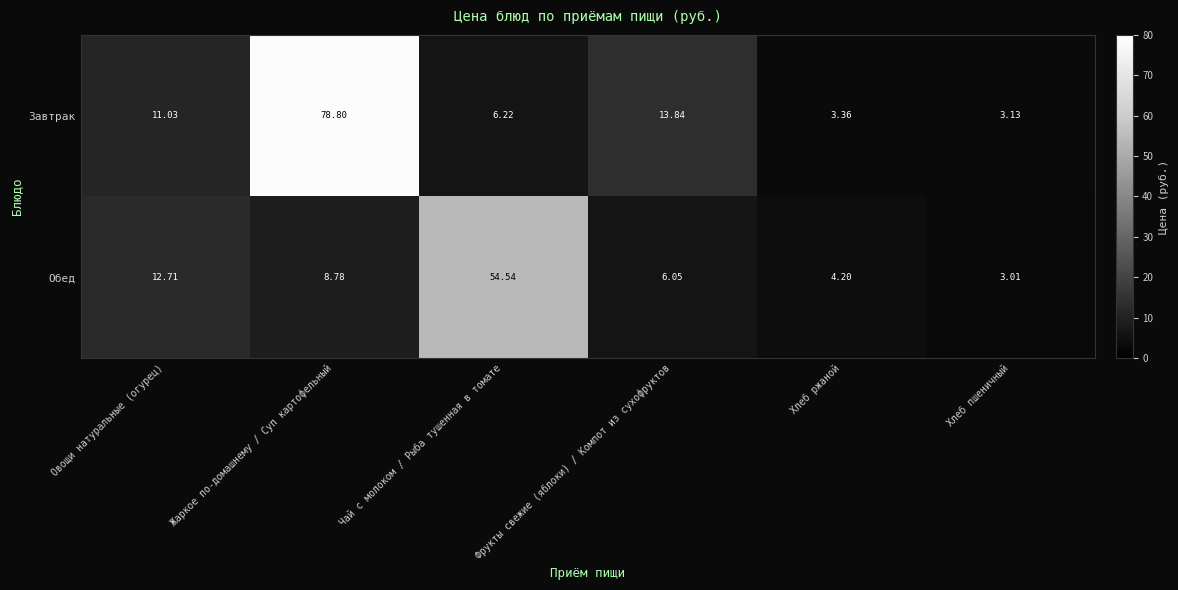

At which label does Обед reach its peak?

Чай с молоком / Рыба тушенная в томате